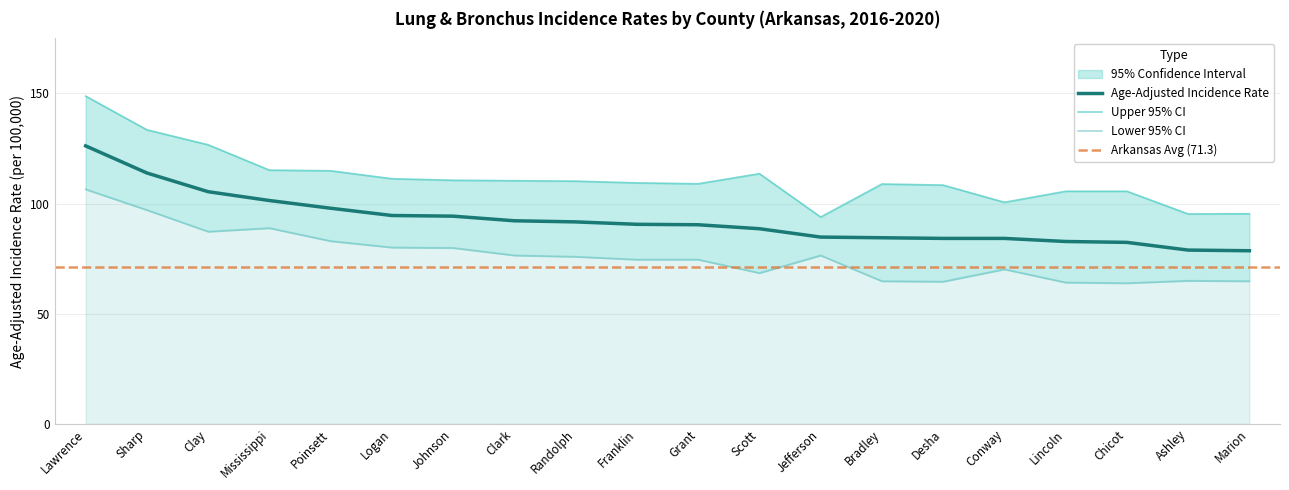

What is the difference between the maximum and minimum values in the Upper 95% CI series?

54.9